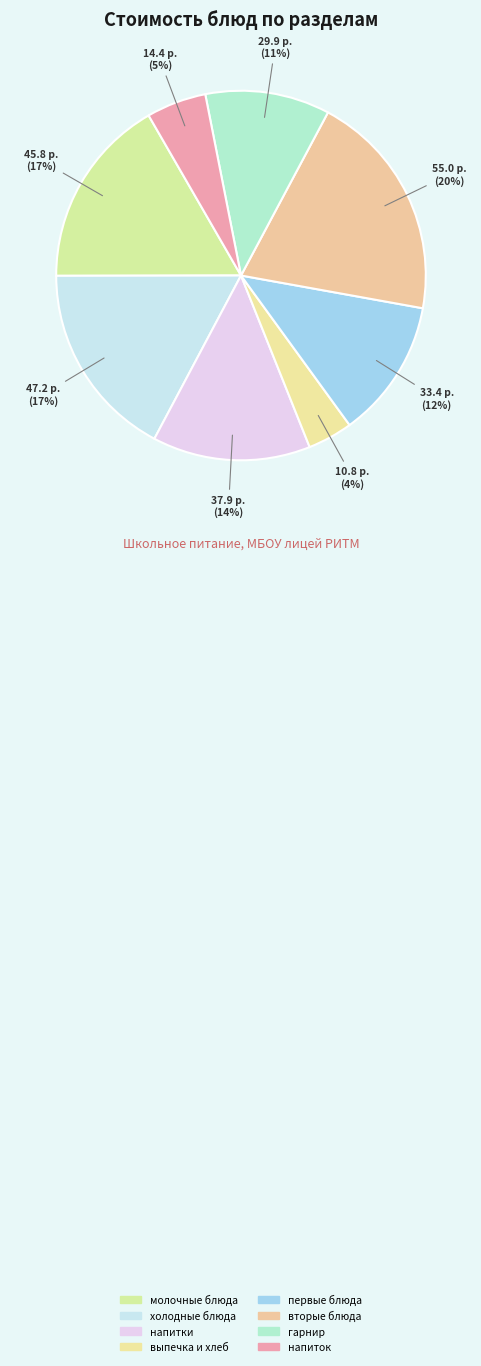

What percentage do гарнир and холодные блюда together represent?

28.1%